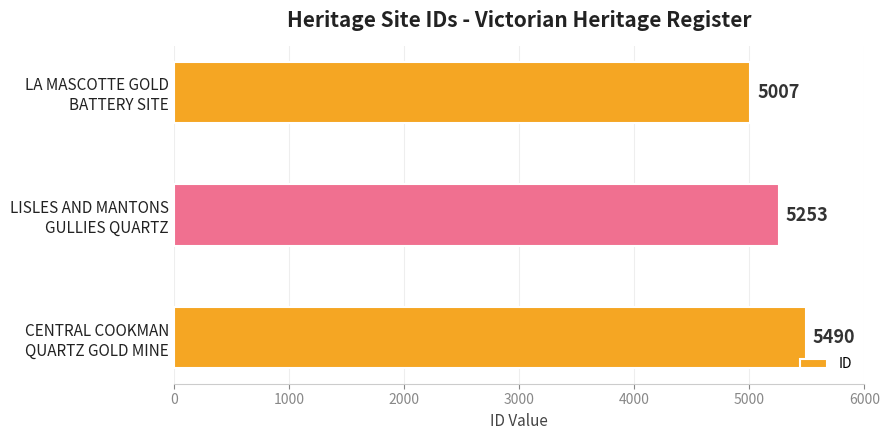

What is the smallest value displayed?

5007